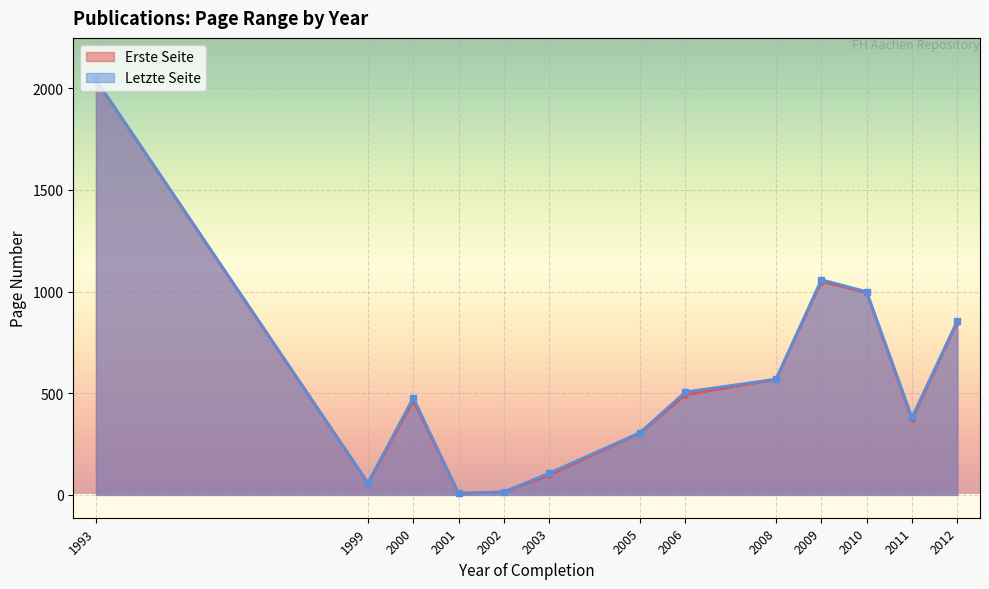

How many interior local valleys does the Erste Seite series have?

3